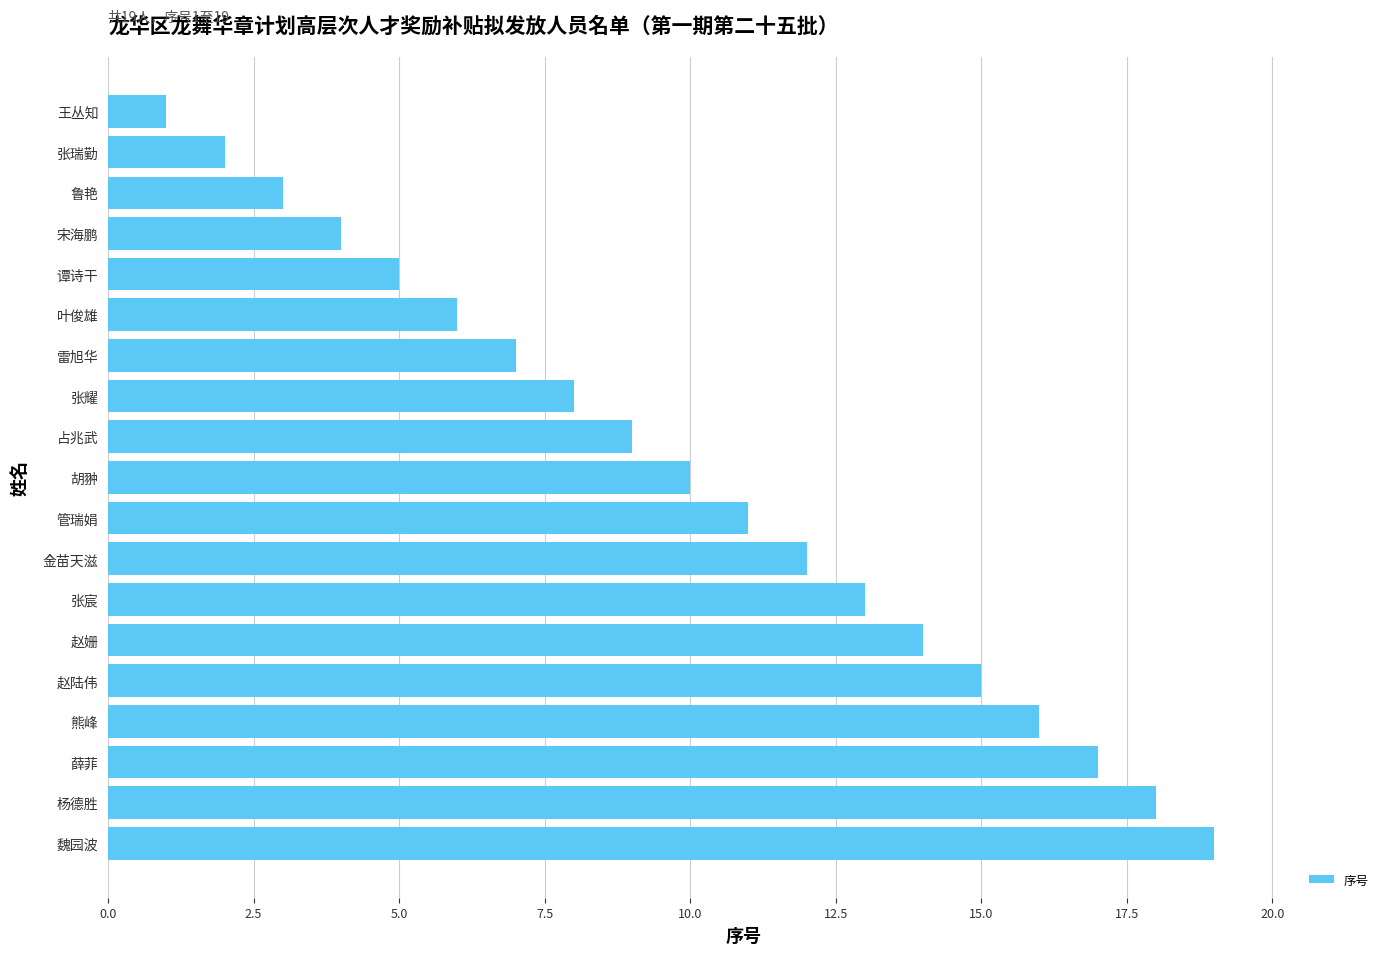

How many bars are there in total?

19